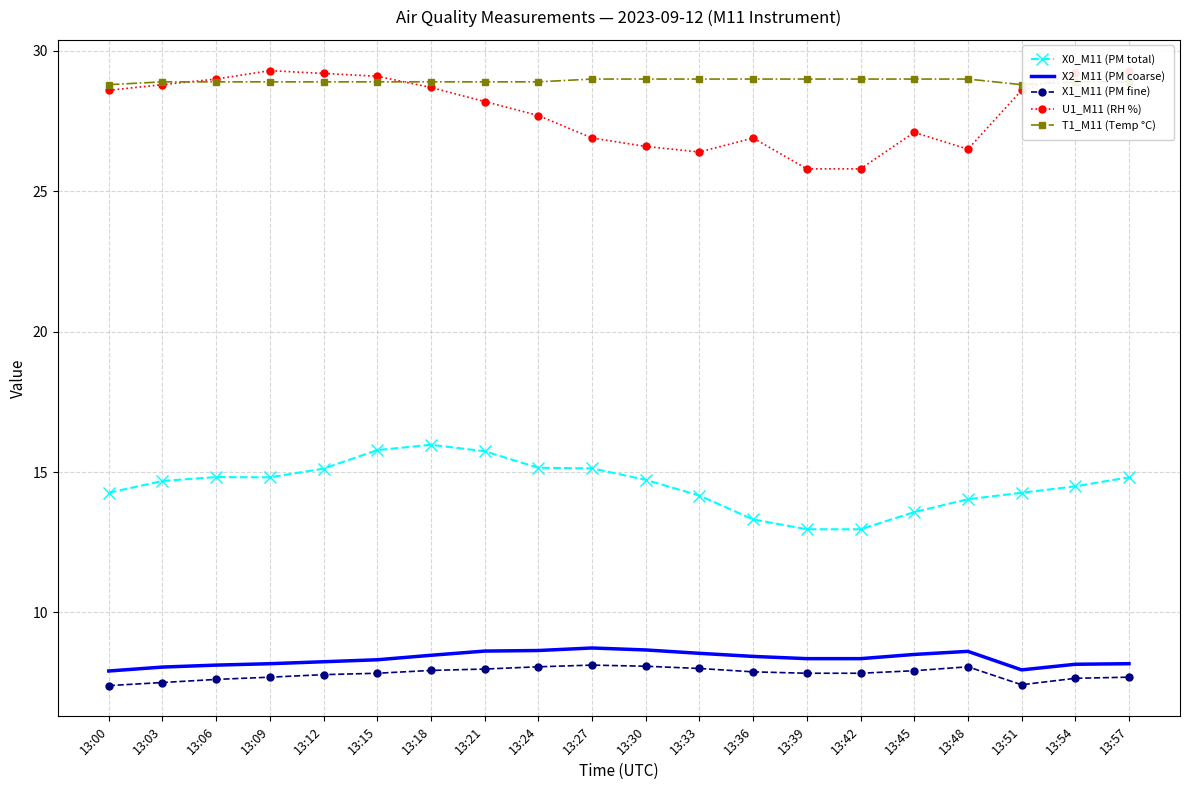

The X2_M11 (PM coarse) series shows 5.3 at 13:36. True or false?

False